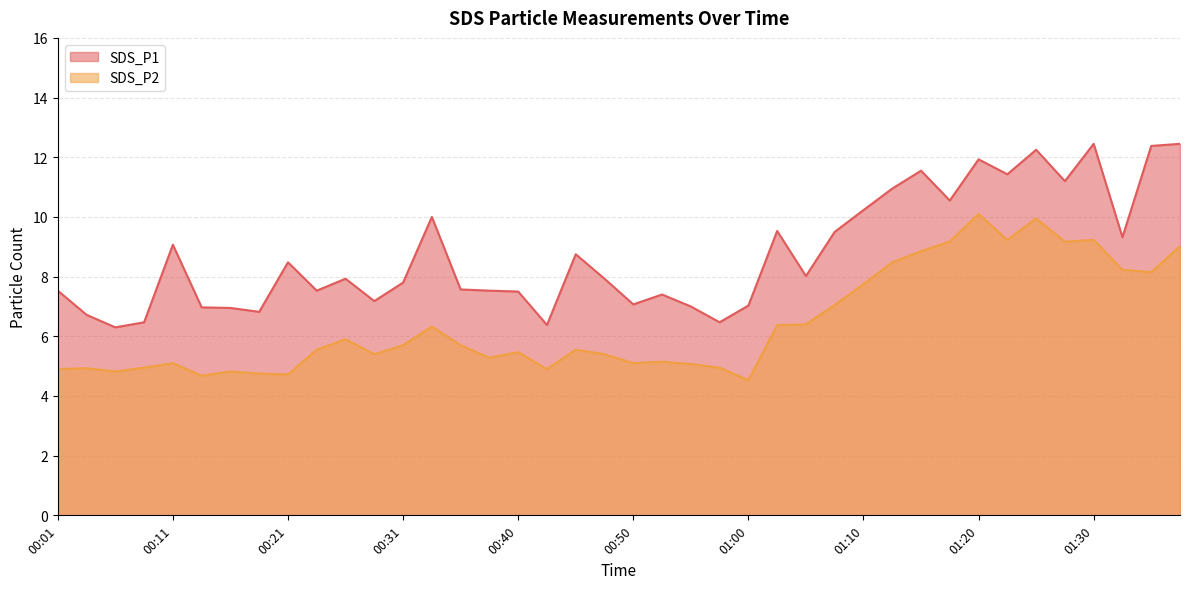

At 01:07, list the series in order from largest to smallest.

SDS_P1, SDS_P2